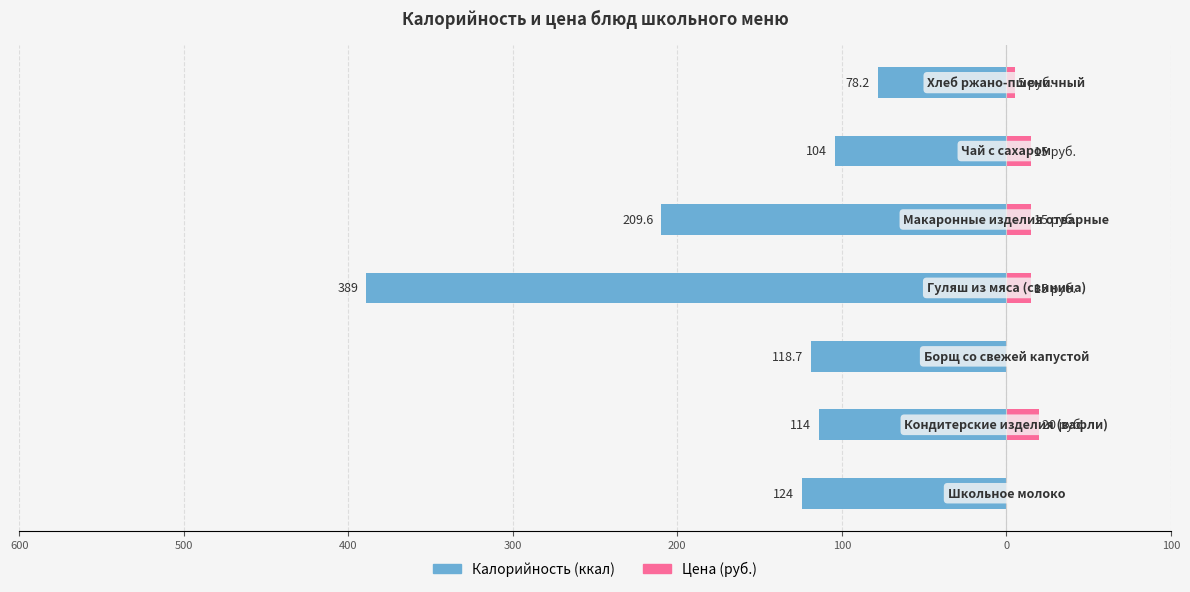

What is the difference between the maximum and second lowest values in the Цена series?

20.0